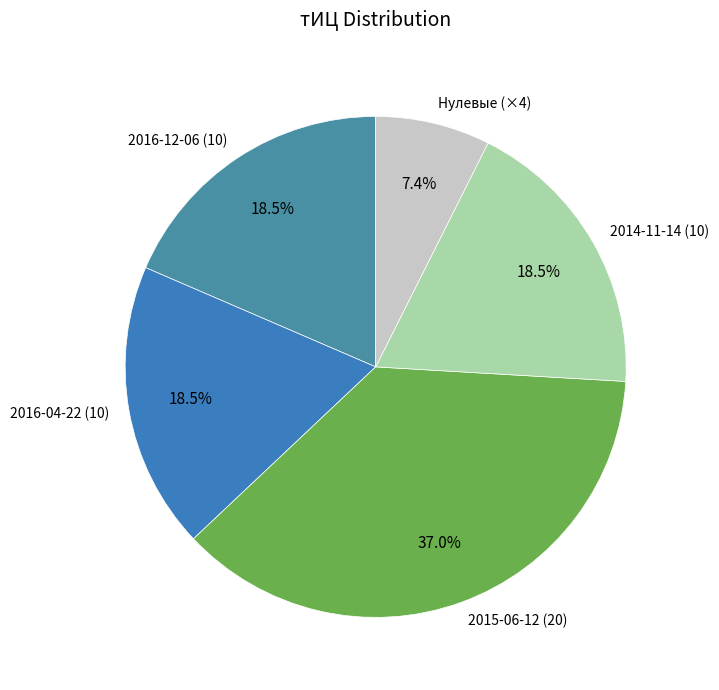

How many slices are in this pie chart?

5